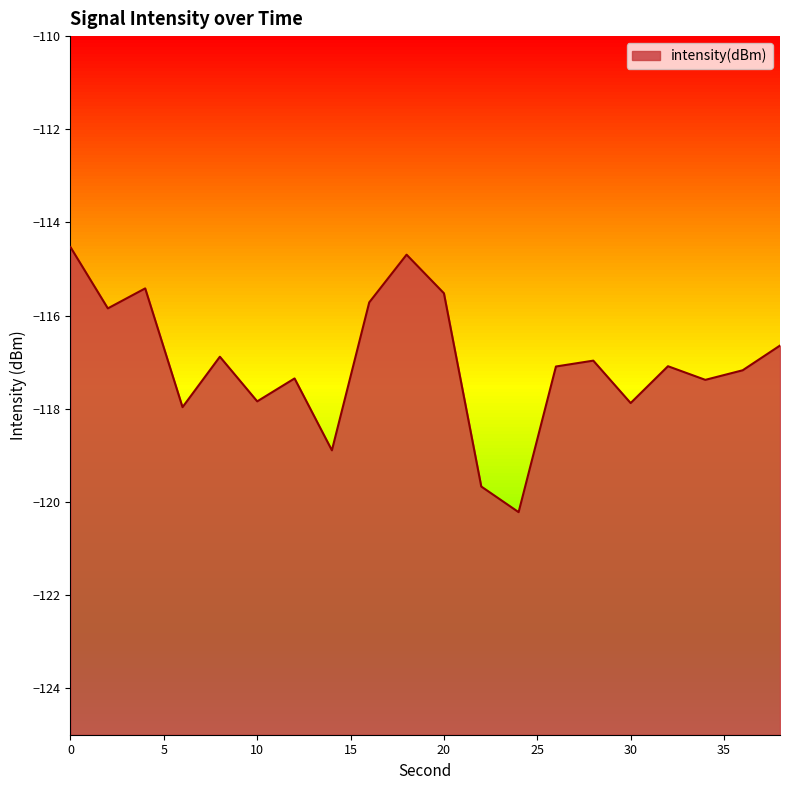

How many data points are less than -117?

11